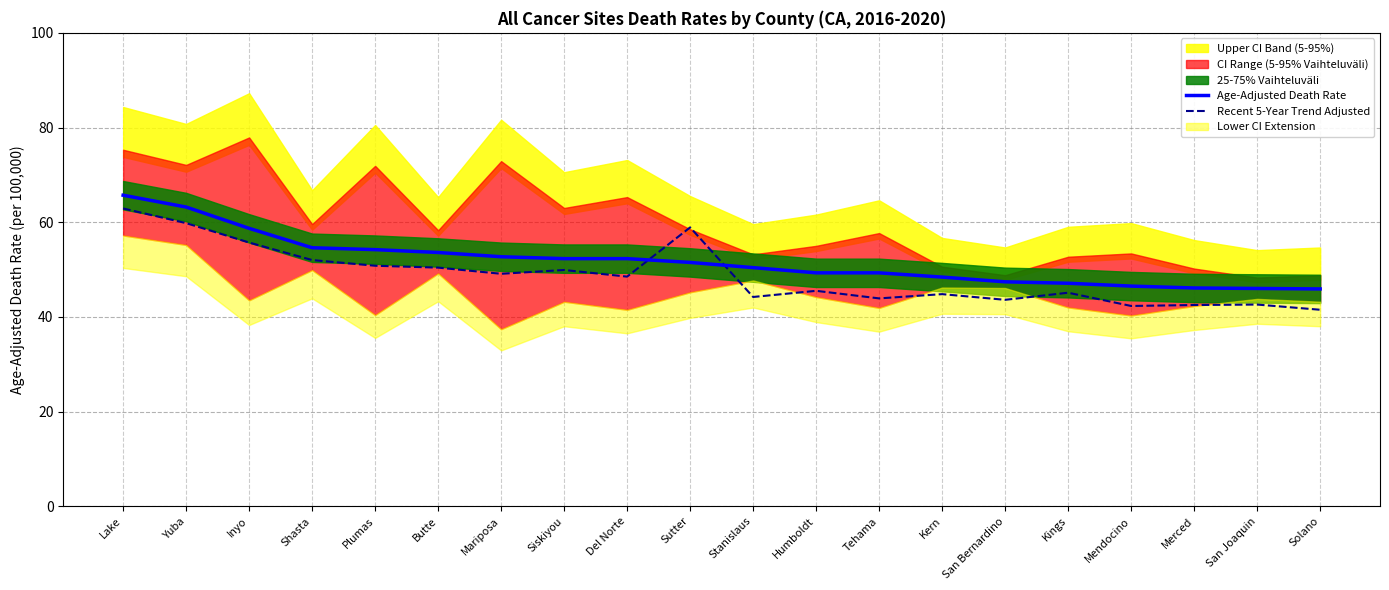

What is the minimum value for Recent 5-Year Trend Adjusted?

41.5